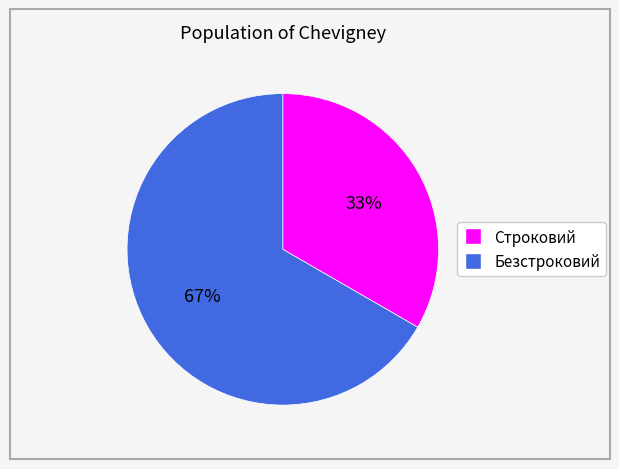

How many segments does this pie chart have?

2